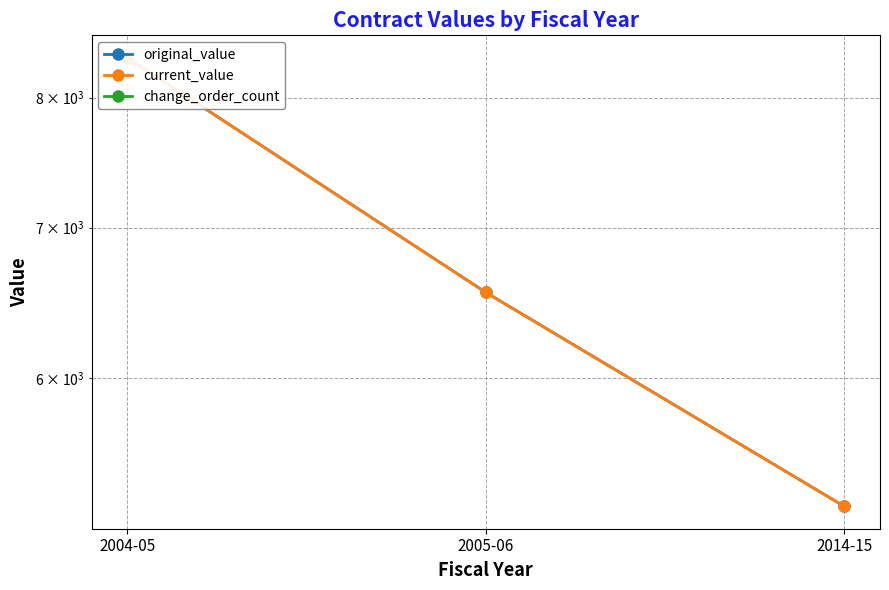

What is the difference between the highest and lowest values at 2005-06?

6550.0